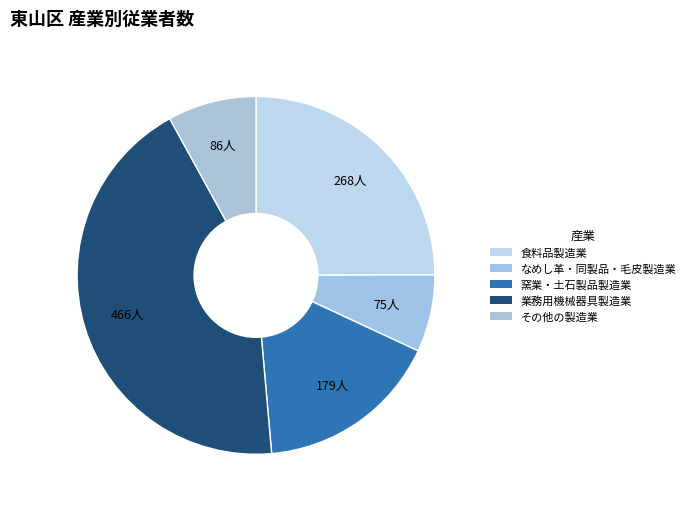

To the nearest percent, what portion does その他の製造業 represent?

8%